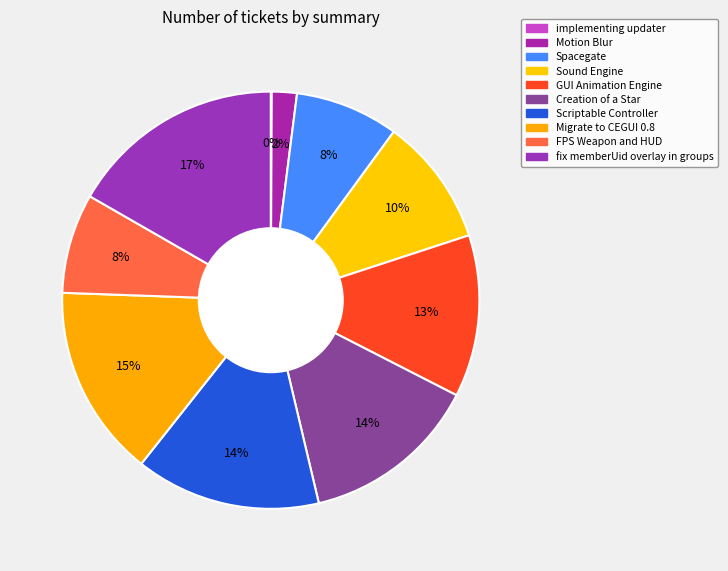

What is the total percentage of implementing updater and Motion Blur?

2.0%